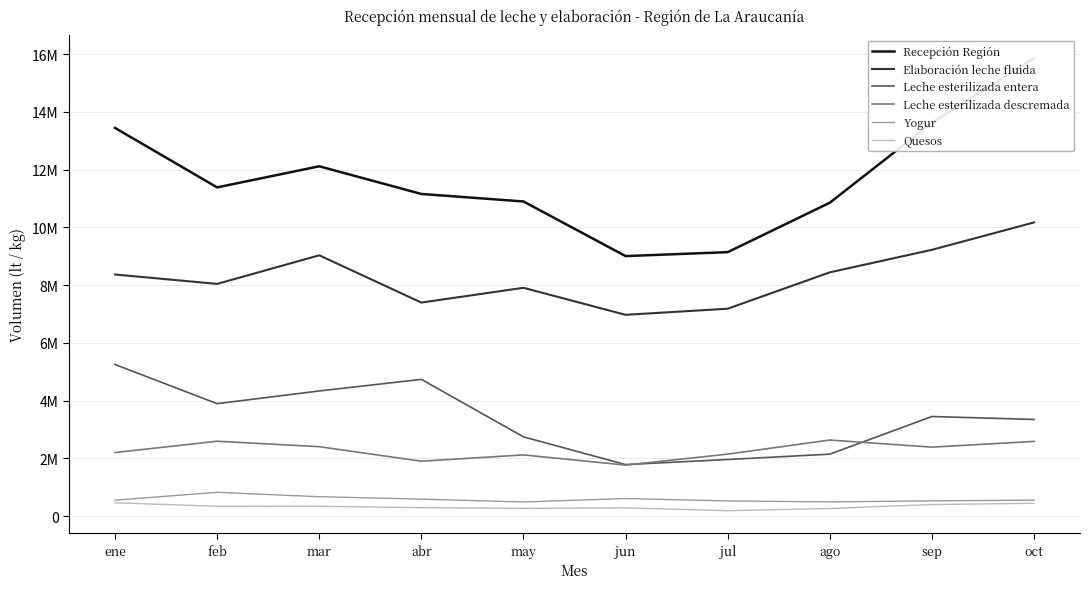

Reading left to right, transcribe all the data shown in this chart.

Recepción Región: 13447683	11387989	12118872	11160463	10899638	9007337	9144454	10857023	13623691	15870168
Elaboración leche fluida: 8369787	8044226	9034925	7397167	7909169	6972889	7184388	8444694	9225532	10173852
Leche esterilizada entera: 5250654	3894576	4334706	4736112	2743836	1783428	1959204	2145102	3449124	3347712
Leche esterilizada descremada: 2200758	2592672	2404050	1900482	2118462	1766094	2145900	2633814	2387508	2587842
Yogur: 550102	823059	670664	586507	487941	606948	524138	490587	526462	551563
Quesos: 460001	339242	340246	290454	267550	284015	185070	261668	399464	441662